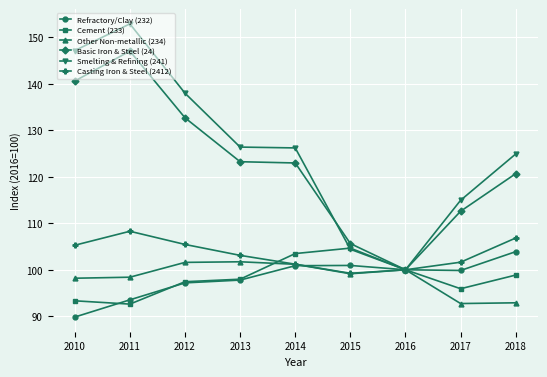

What is the minimum value shown in the chart?

89.8